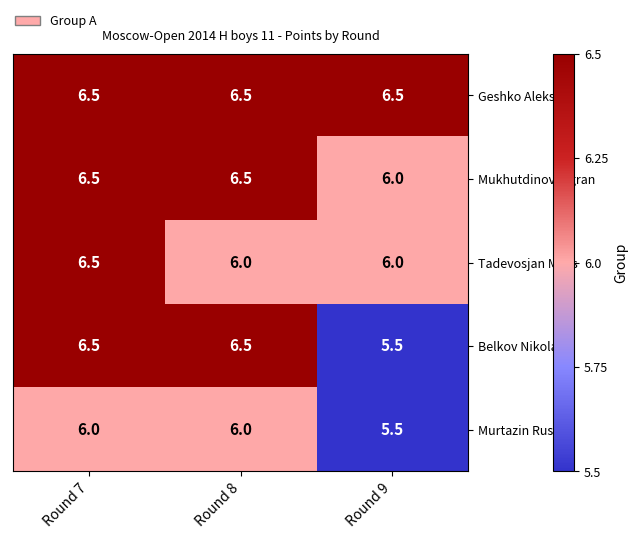

Is it true that Murtazin Ruslan equals 5.5 at Round 9?

True